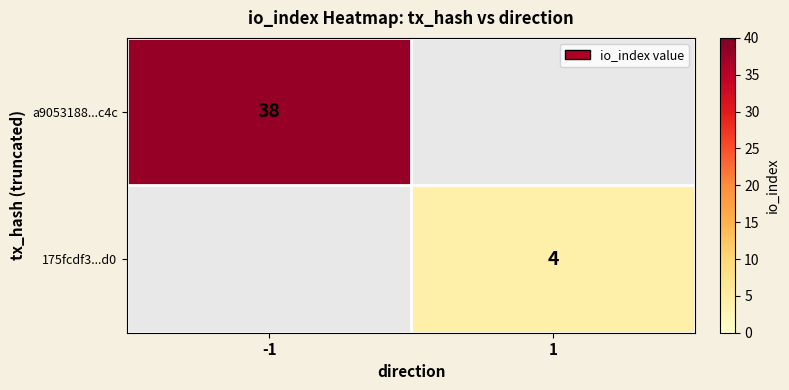

The value of 175fcdf3...d0 at 1 is 7. True or false?

False